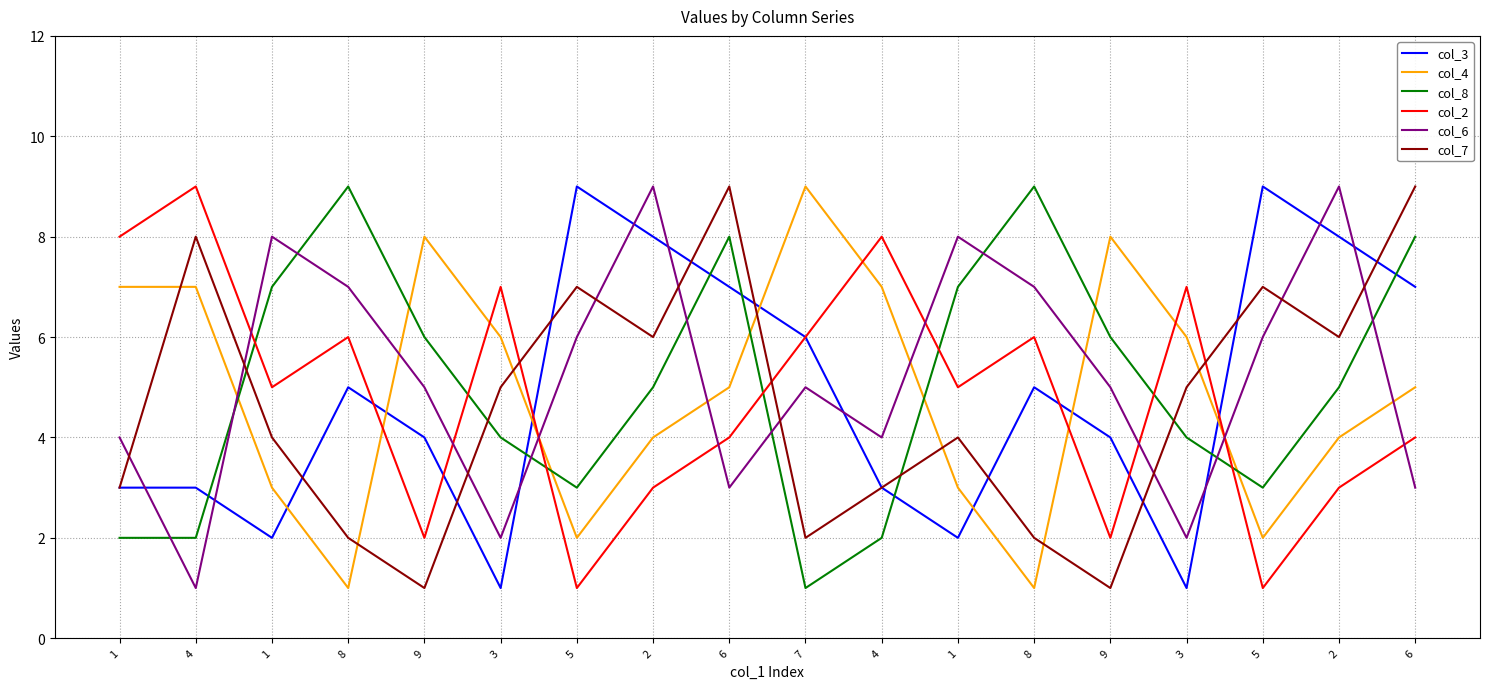

Between which two adjacent categories do col_2 and col_4 first intersect?

8 and 9